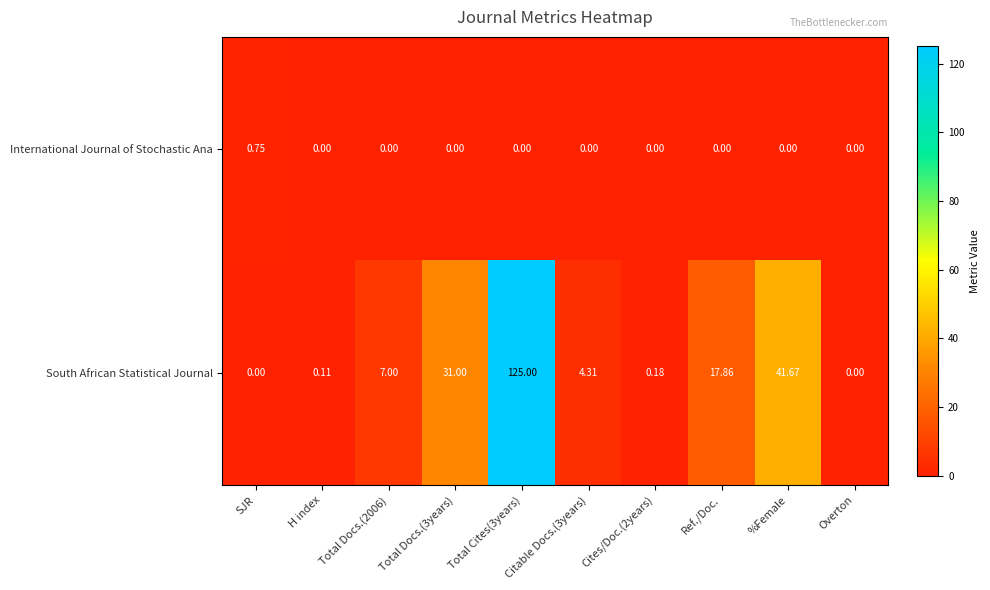

At Total Docs.(3years), list the series in order from largest to smallest.

South African Statistical Journal, International Journal of Stochastic Ana